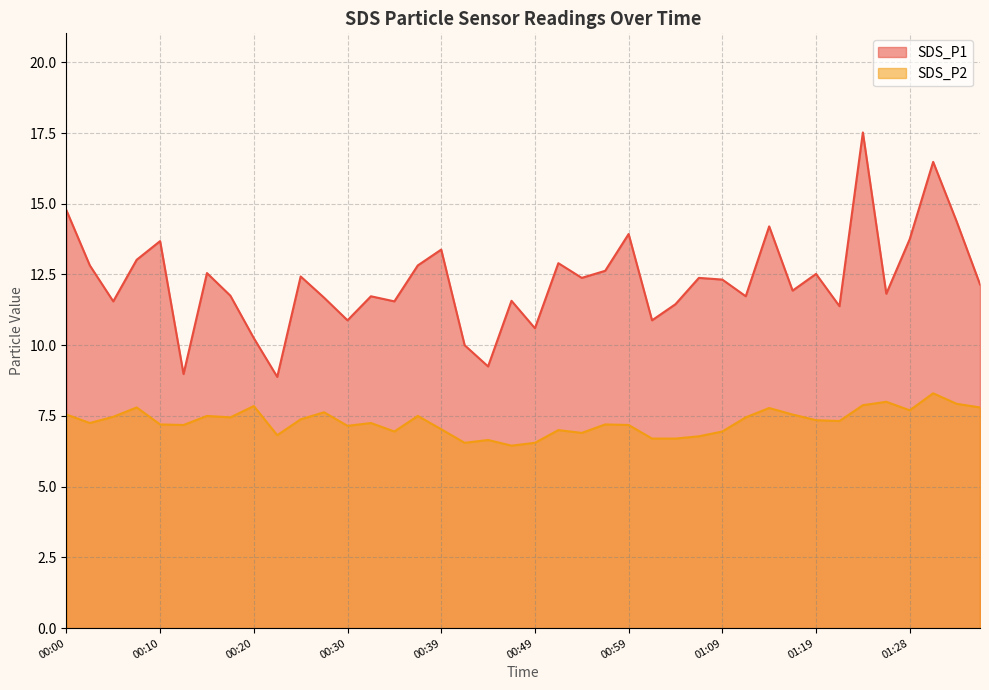

True or false: SDS_P1 and SDS_P2 cross at least once.

False